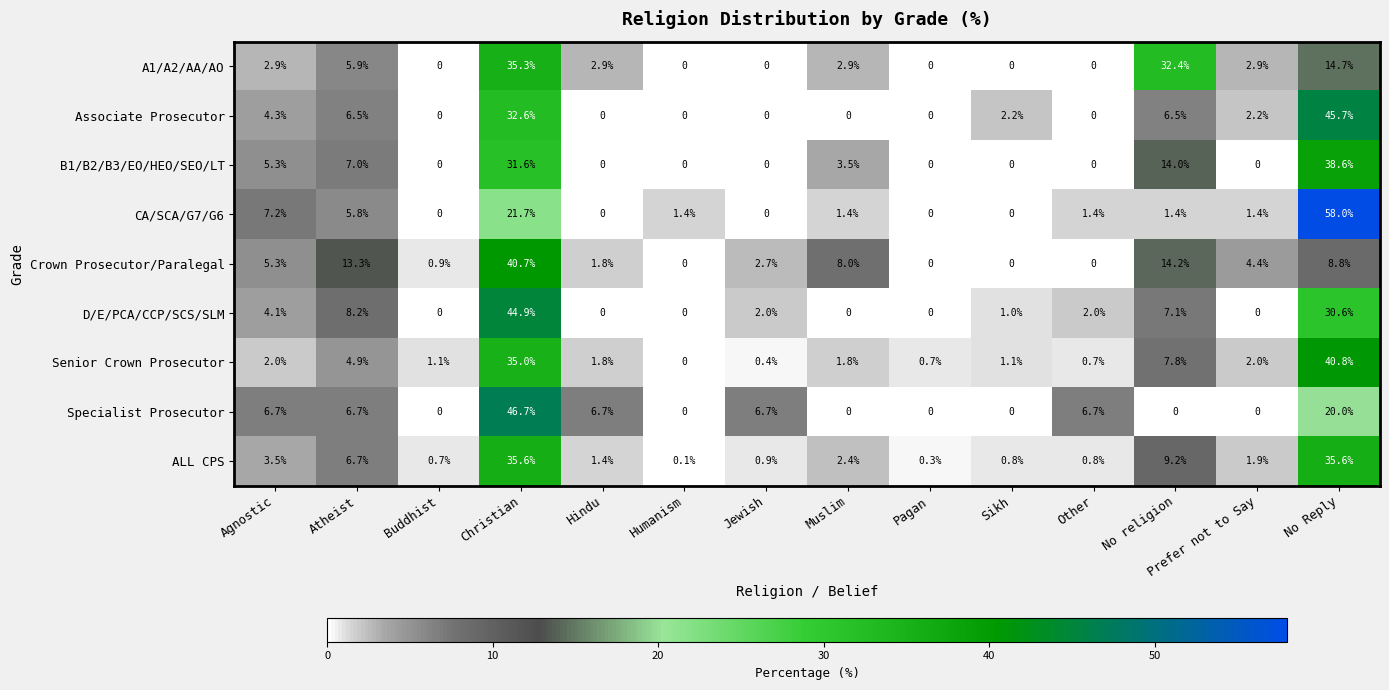

The value of Senior Crown Prosecutor at Christian is 57.7. True or false?

False